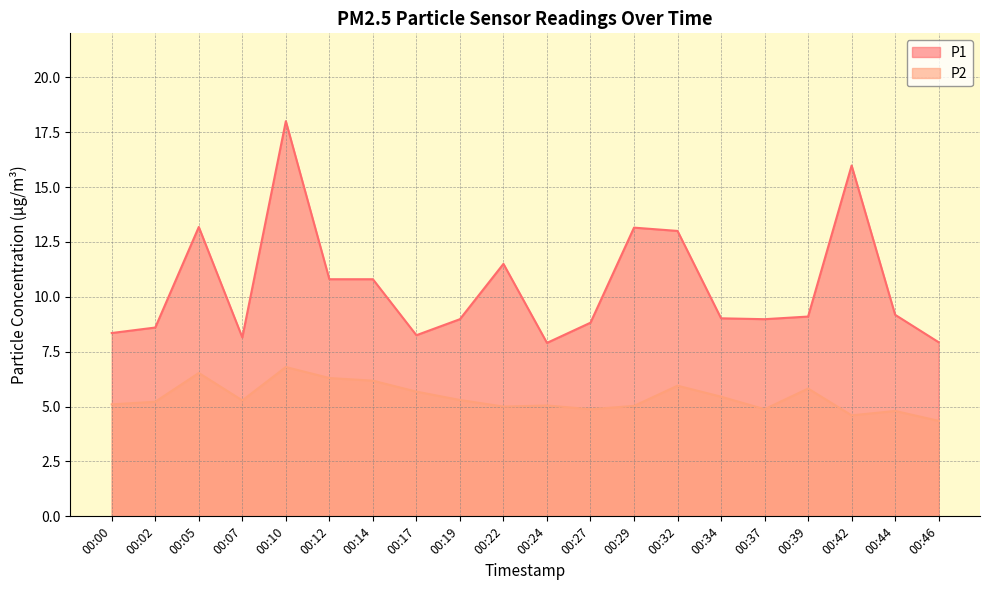

Is the value of P2 at 00:37 greater than the value of P1 at 00:00?

No